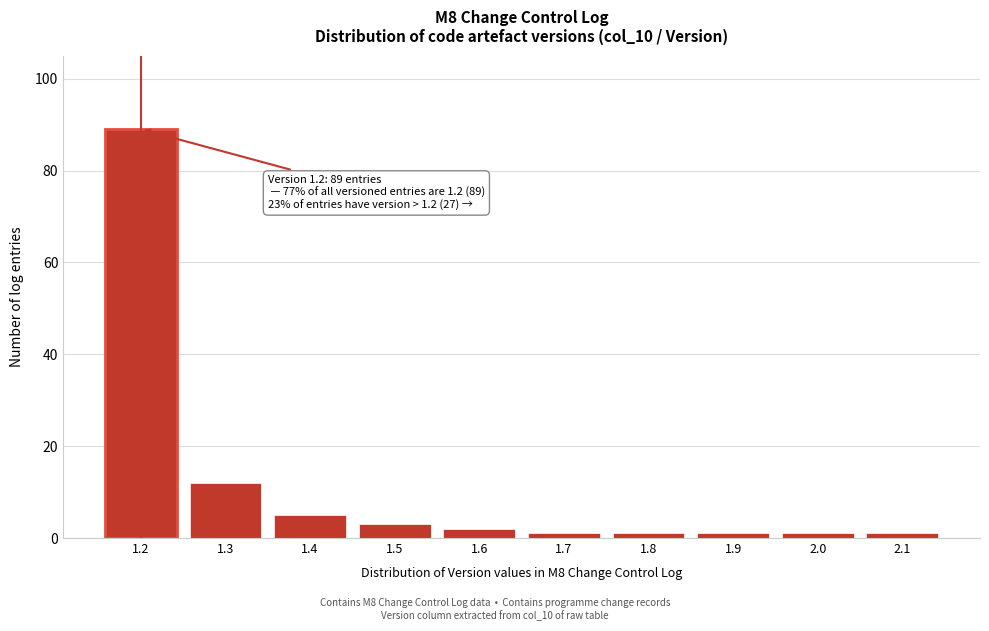

Reading left to right, list all the values displayed in this chart.

89	12	5	3	2	1	1	1	1	1